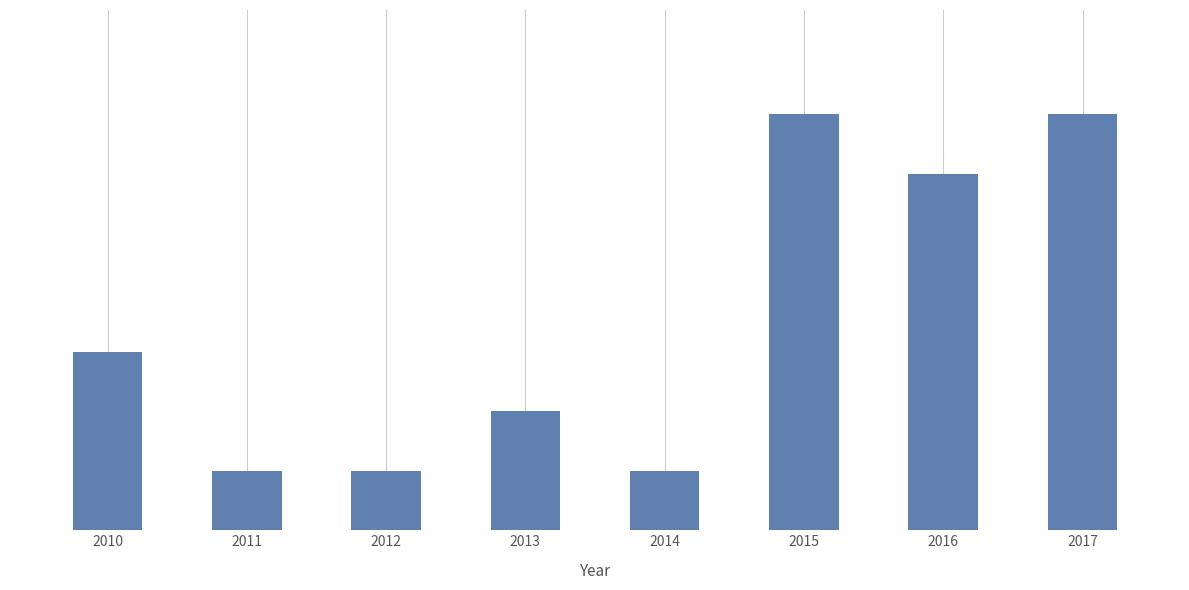

Read the value at 2011.

1